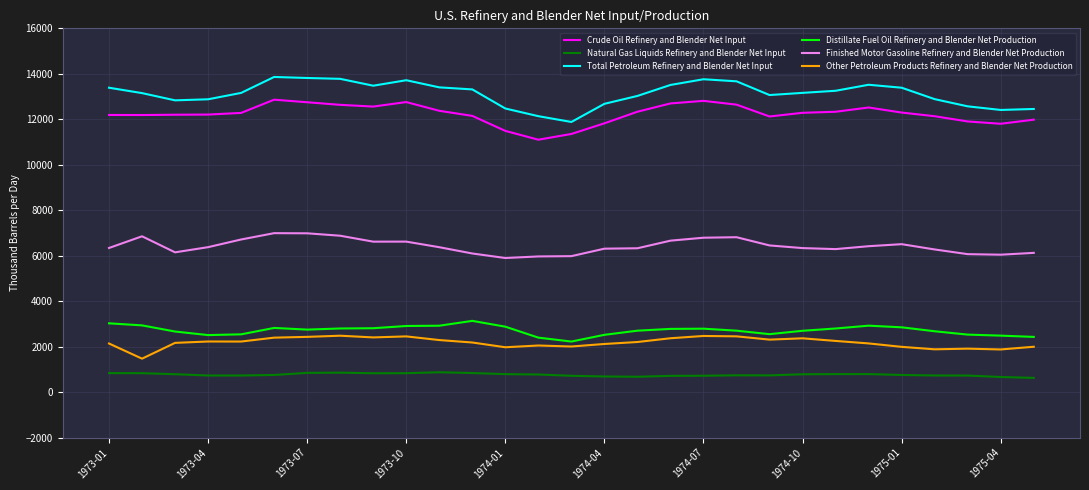

Which series has the widest spread of values?

Total Petroleum Refinery and Blender Net Input